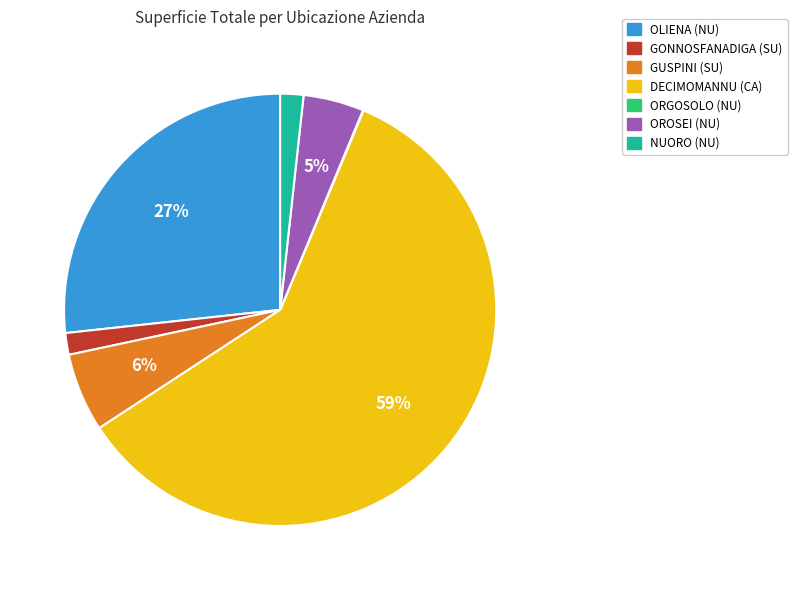

The DECIMOMANNU (CA) slice represents 45% of the pie. True or false?

False